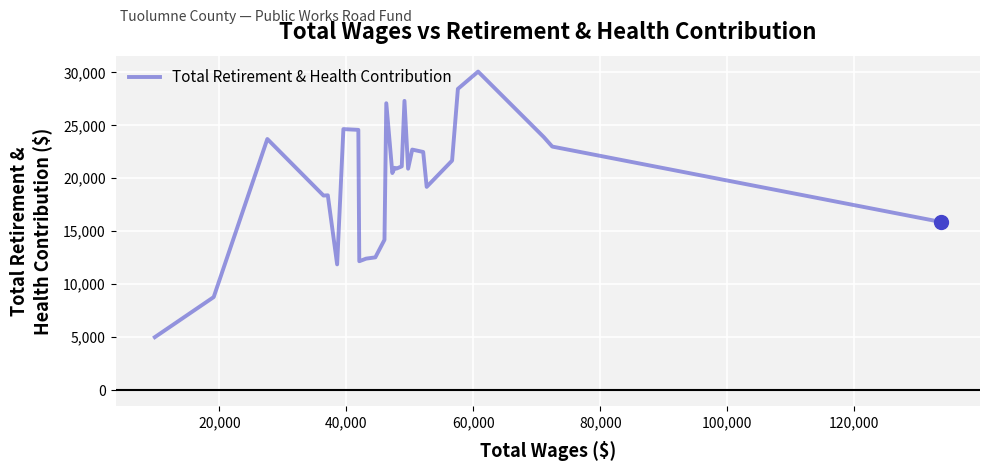

What is the maximum value shown in the chart?

30068